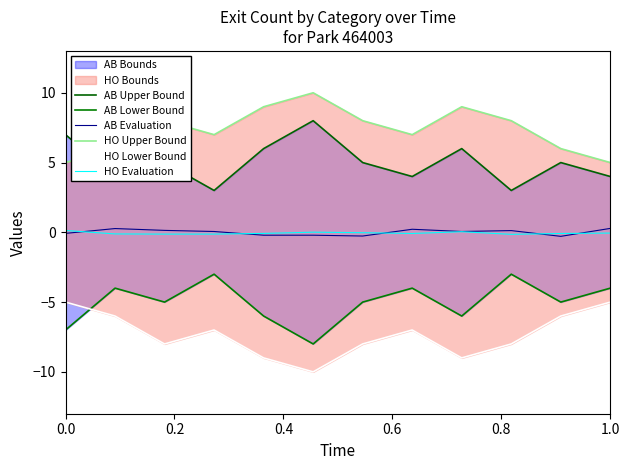

True or false: AB Evaluation and AB Lower Bound intersect in this chart.

False